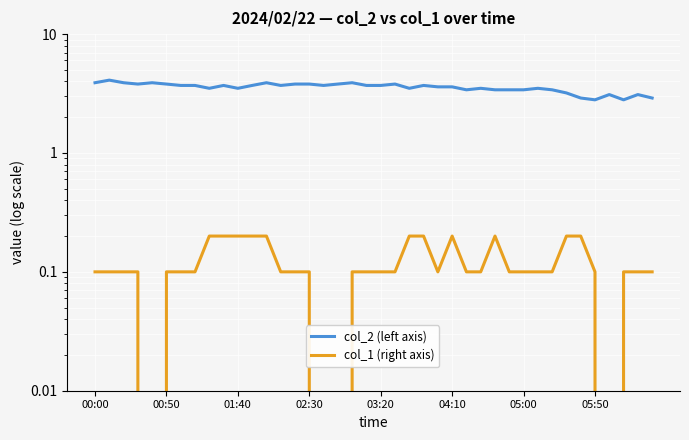

The value of col_1 (right axis) at 13 is 0.0. True or false?

False